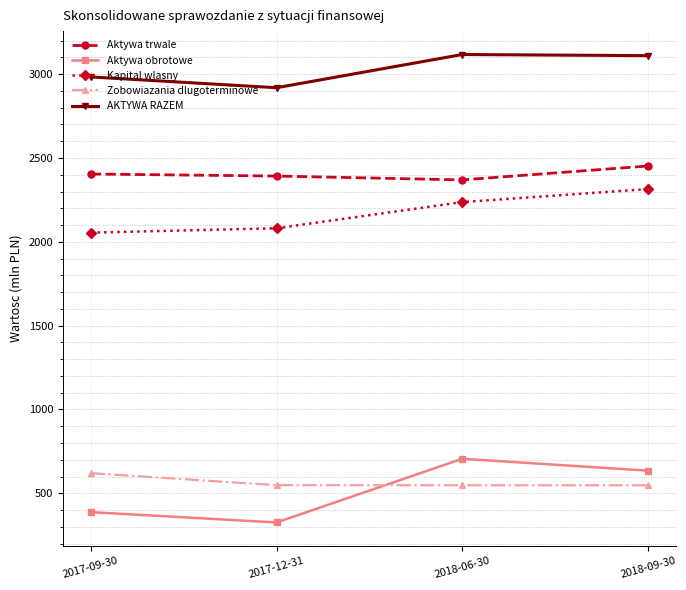

Does the chart display data point markers on the line(s)?

Yes